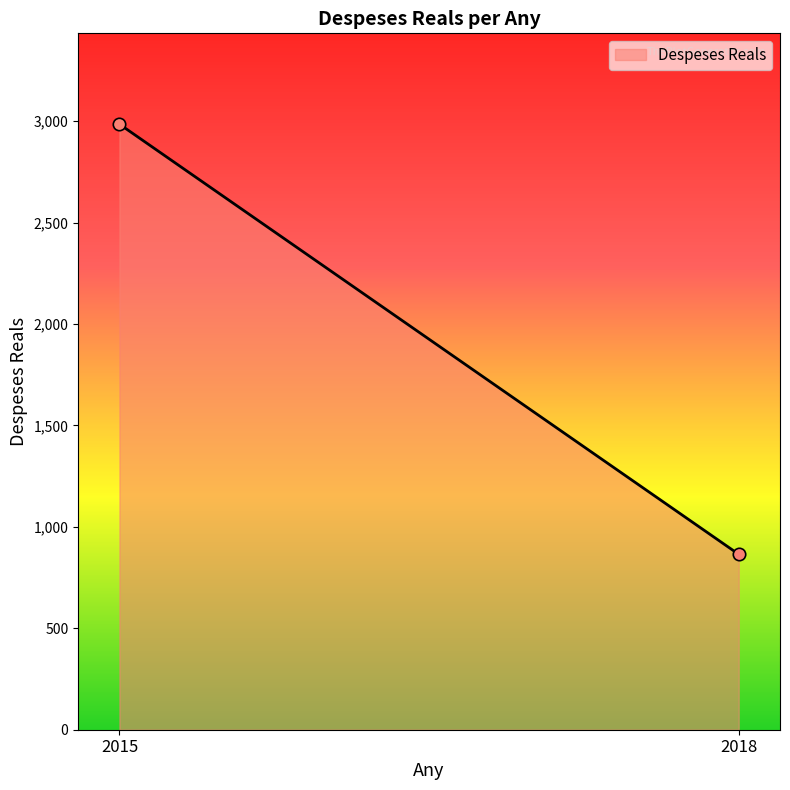

What is the difference between the maximum and minimum values?

2120.3